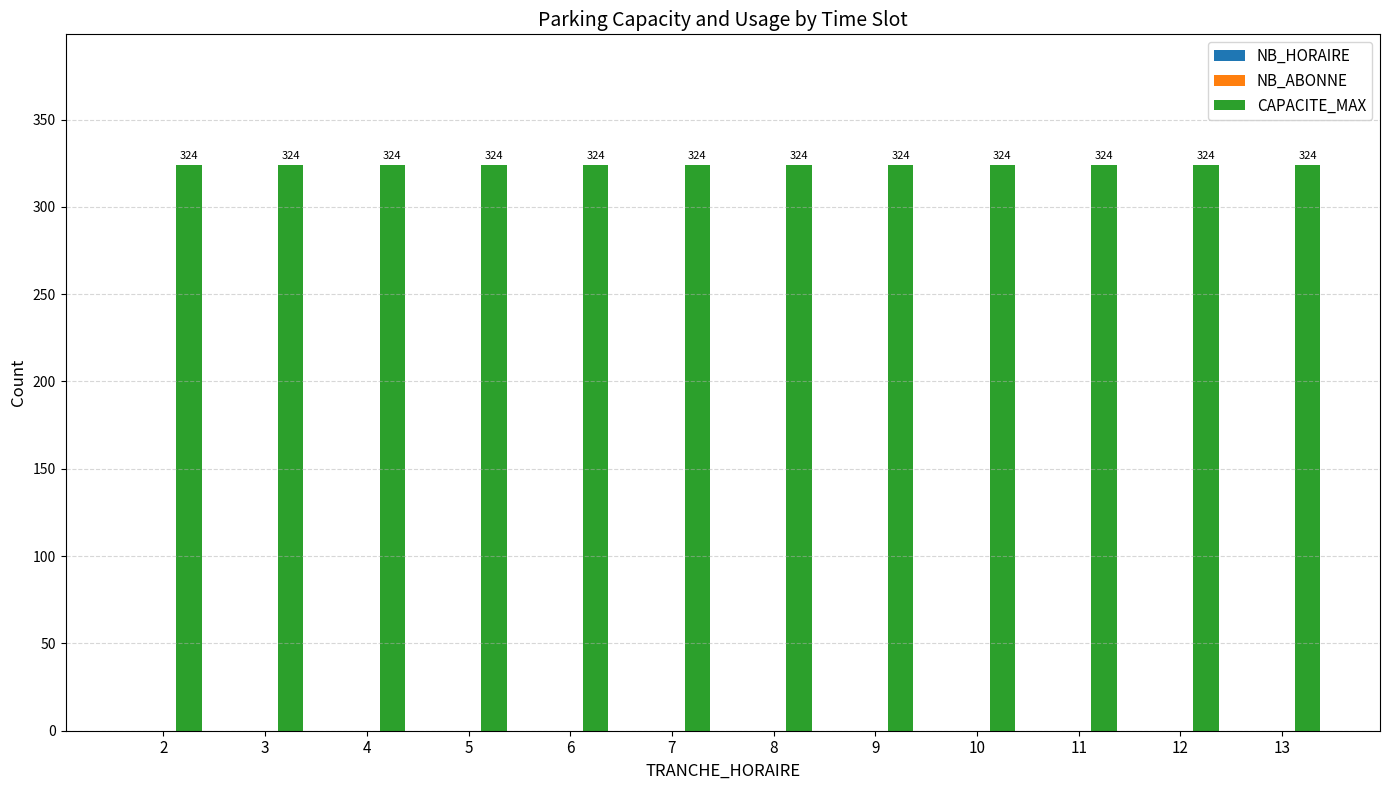

At which label does CAPACITE_MAX reach its minimum?

2